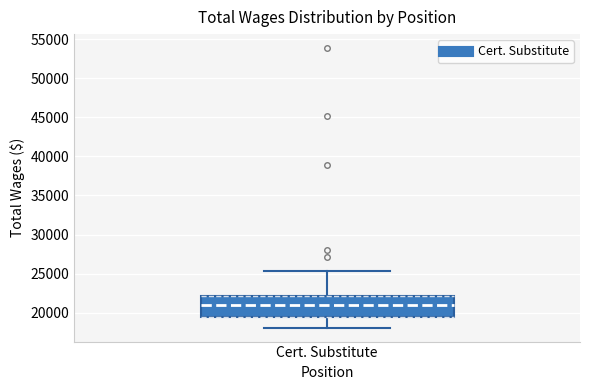

Transcribe this box plot: give where the median line is, the range the box spans, and where the two whiskers end, as read against the y-axis. The values are not printed on the chart, so give them approximately, as read against the axis.

median 21000, box 19500 to 22000, whiskers 18000 to 25500